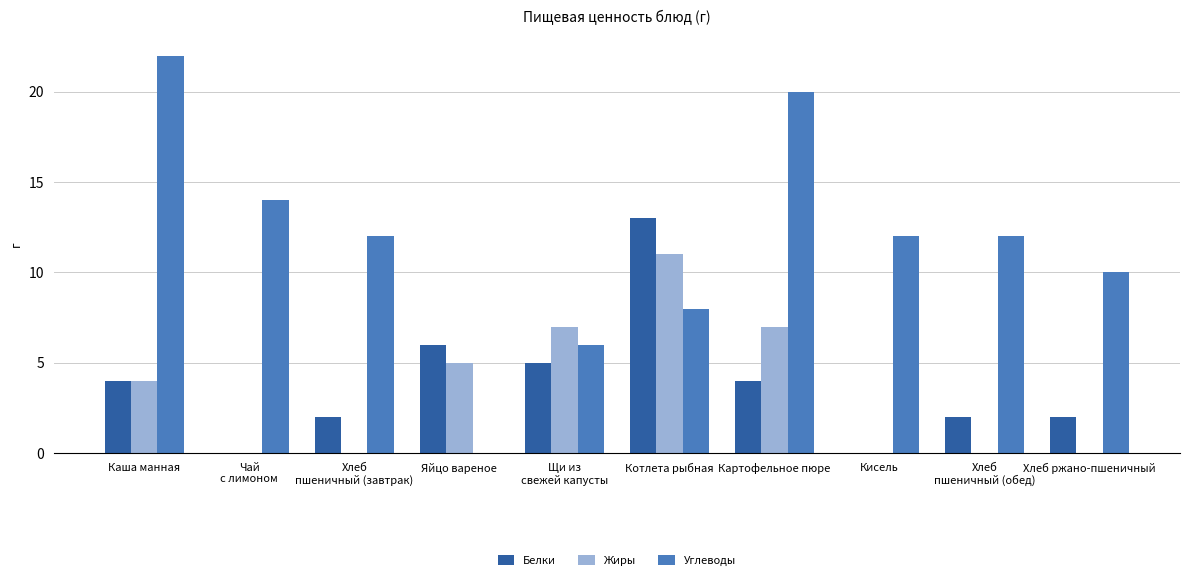

Reading right to left, what are all the values shown in this chart?

Белки: 2	2	0	4	13	5	6	2	0	4
Жиры: 0	0	0	7	11	7	5	0	0	4
Углеводы: 10	12	12	20	8	6	0	12	14	22